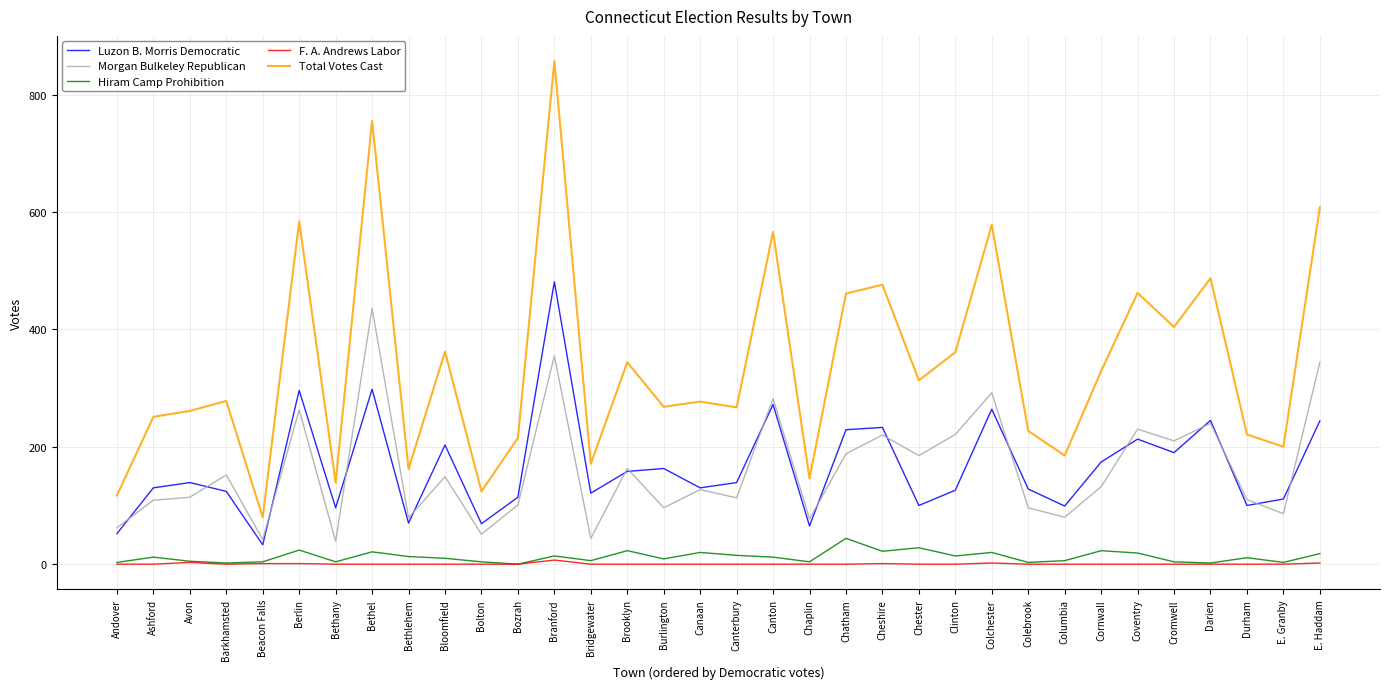

What is the sum of the Luzon B. Morris Democratic values at Cornwall and Chaplin?

239